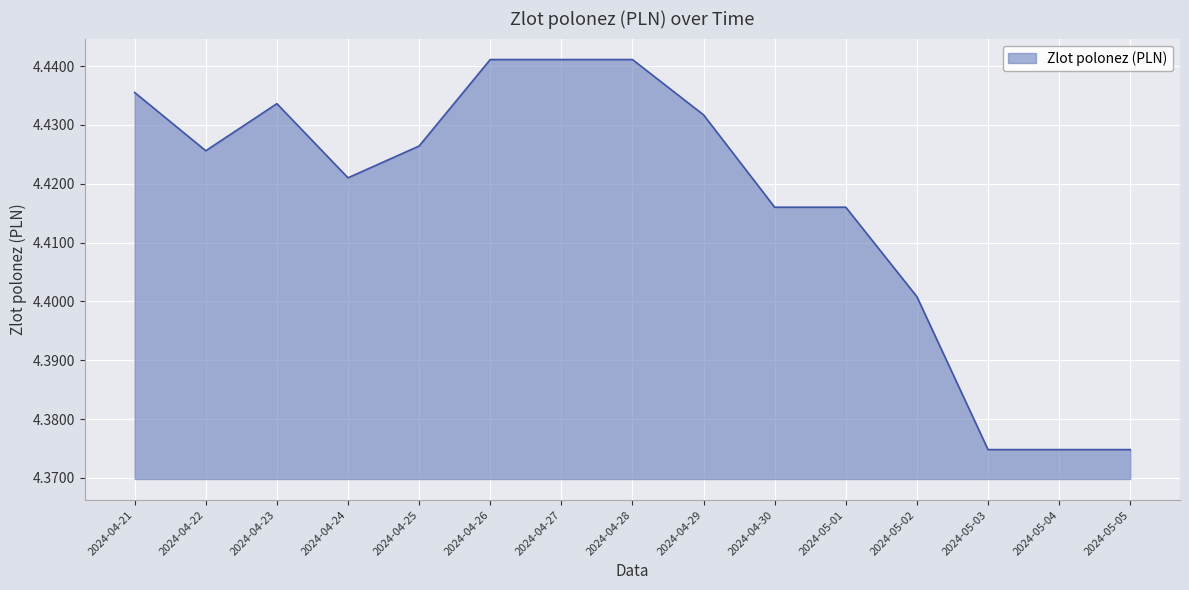

What is the sum of all values?

66.3